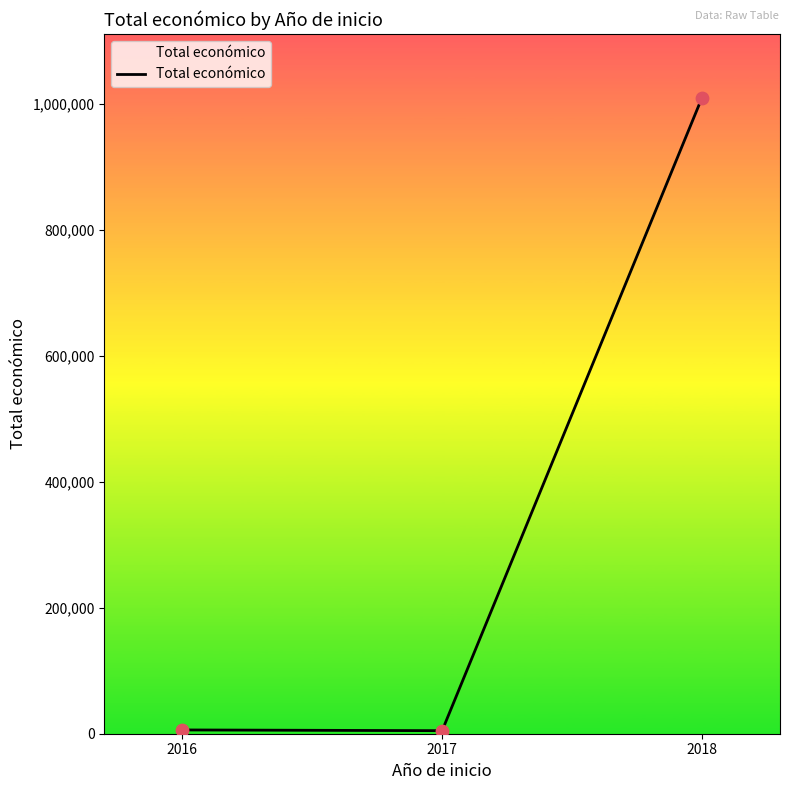

What is the ratio of the value at 2017 to the value at 2016?

0.8